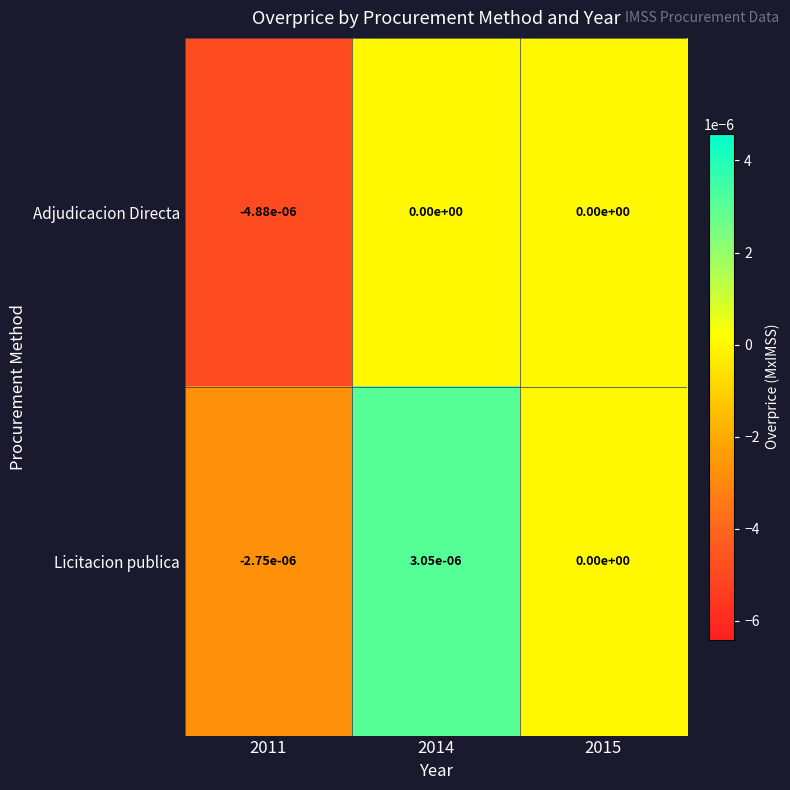

The value of Adjudicacion Directa at 2011 is -0.0. True or false?

True